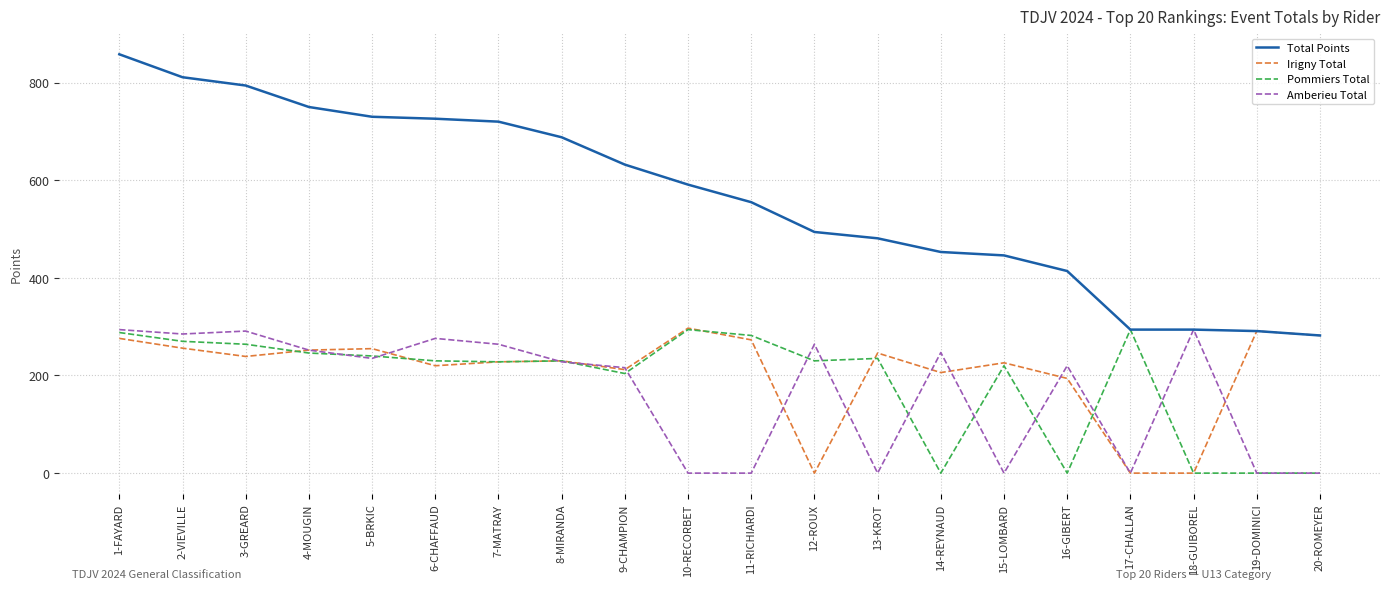

The value of Amberieu Total at 6-CHAFFAUD is 488. True or false?

False